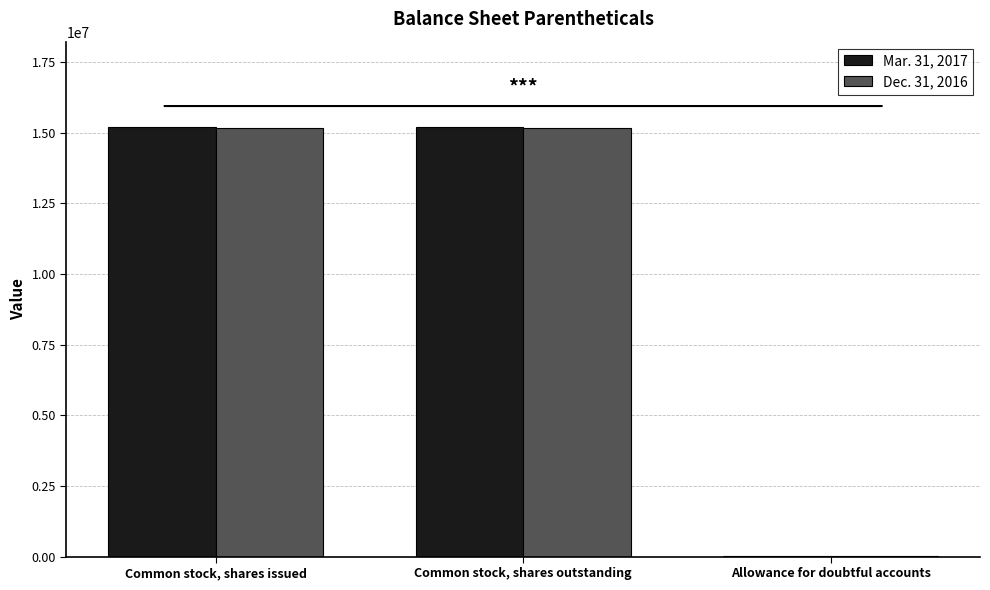

Is the value of Dec. 31, 2016 at Allowance for doubtful accounts greater than the value of Mar. 31, 2017 at Common stock, shares issued?

No